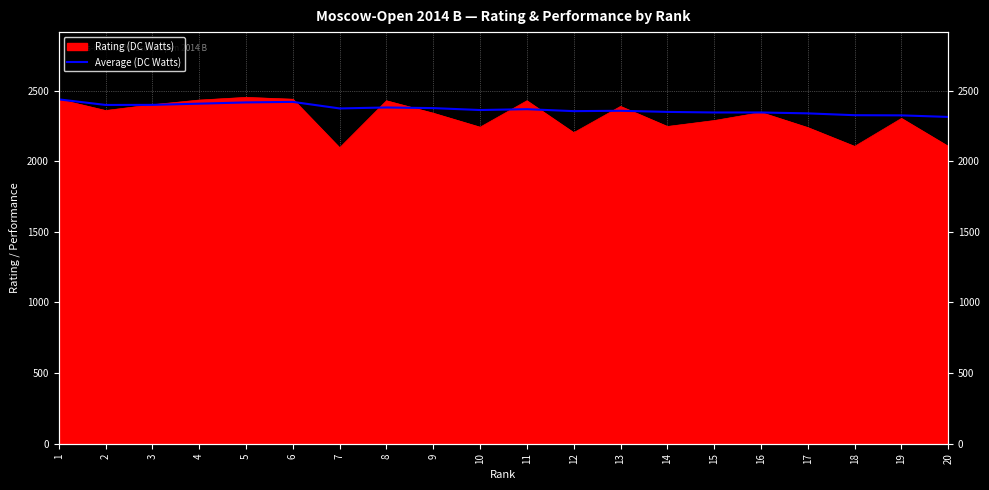

Which has a higher value, 1 or 2?

1